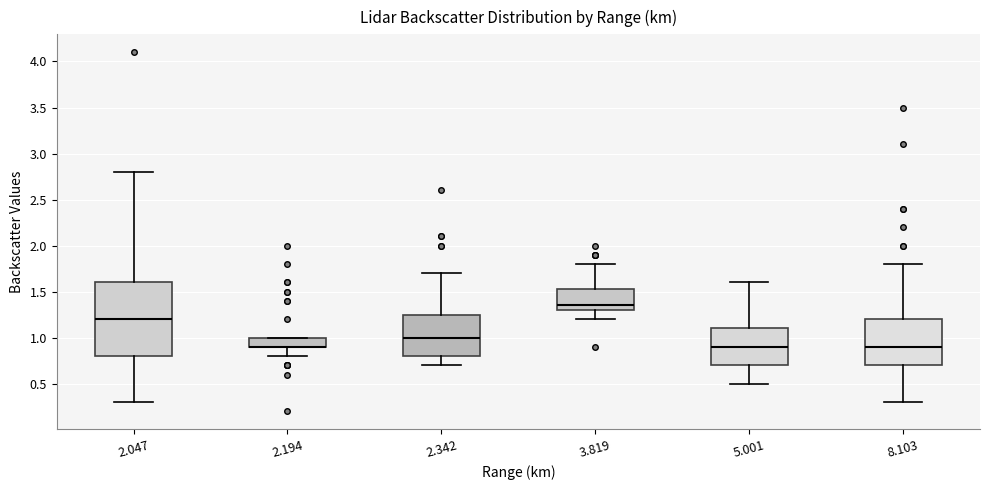

Reading left to right, read every box against the y-axis: the position of its median line, the range the box covers, and the ends of its whiskers. The values are not printed on the chart, so give them approximately, as read against the axis.

2.047: median 1.20, box 0.80 to 1.60, whiskers 0.30 to 2.80
2.194: median 0.90 (drawn on the box's lower edge), box 0.90 to 1.00, whiskers 0.80 to 1.00
2.342: median 1.00, box 0.80 to 1.25, whiskers 0.70 to 1.70
3.819: median 1.35, box 1.30 to 1.55, whiskers 1.20 to 1.80
5.001: median 0.90, box 0.70 to 1.10, whiskers 0.50 to 1.60
8.103: median 0.90, box 0.70 to 1.20, whiskers 0.30 to 1.80